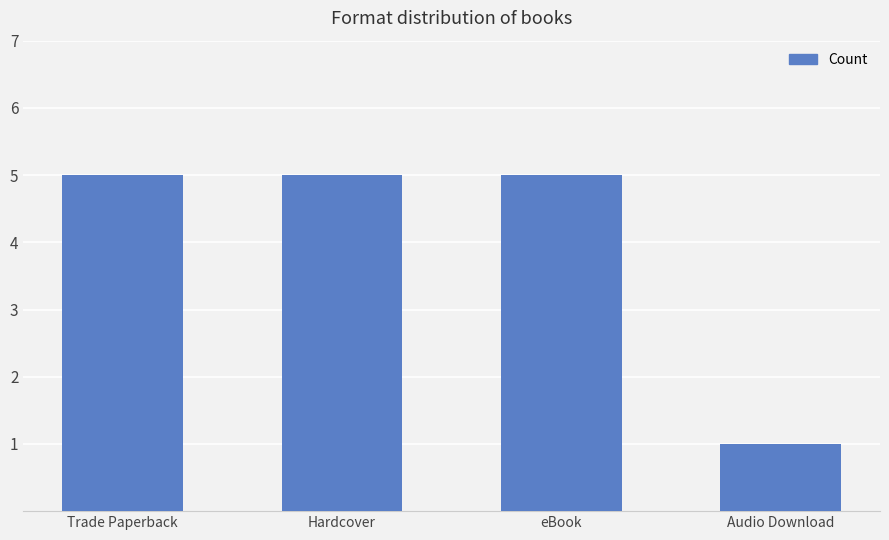

What is the greatest value displayed?

5